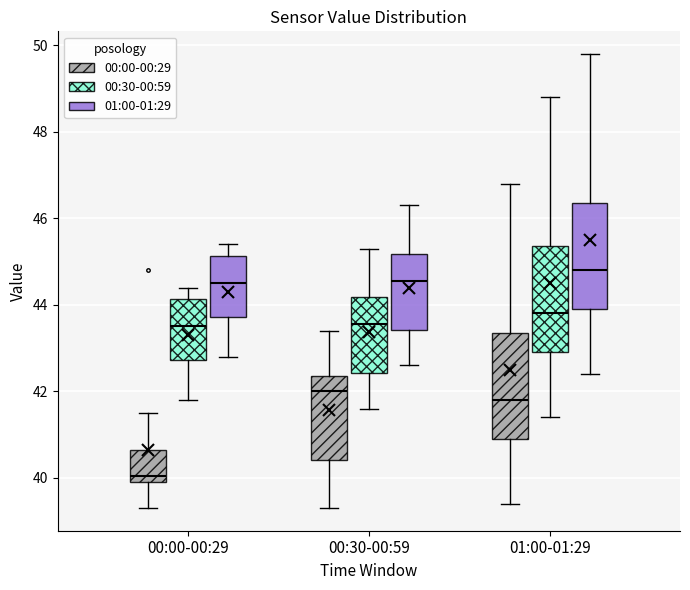

Where is the lower edge of the box for 00:00-00:29 (00:30-00:59) on the y-axis? The values are not printed on the chart, so give them approximately, as read against the axis.

42.8